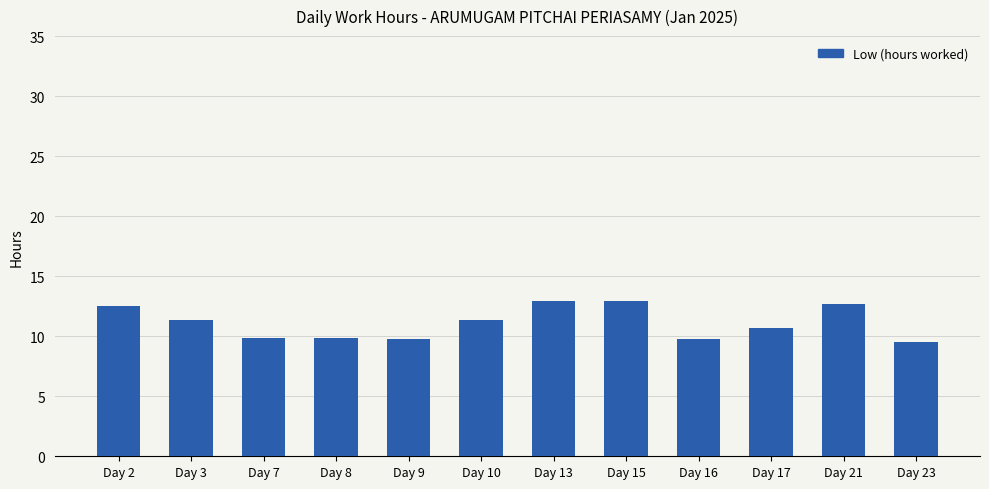

The chart shows a value of 9.8 at Day 16. True or false?

True